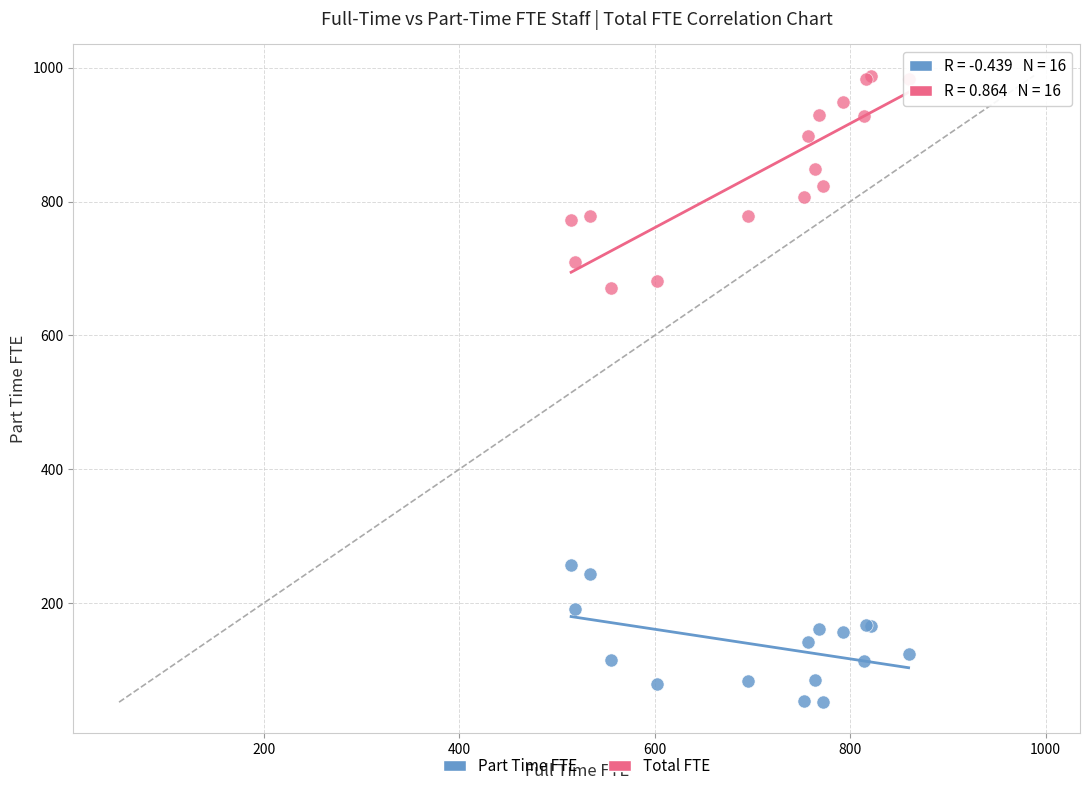

Which series contains the highest Y value?

Total FTE